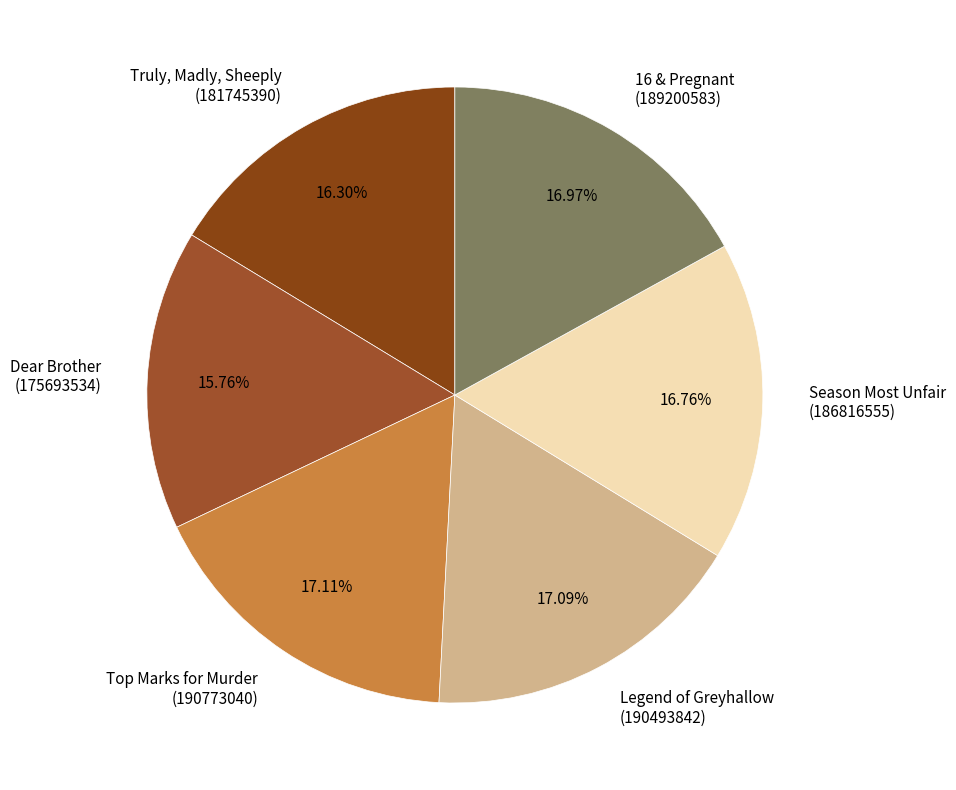

To the nearest percent, what portion does 16 & Pregnant represent?

17%